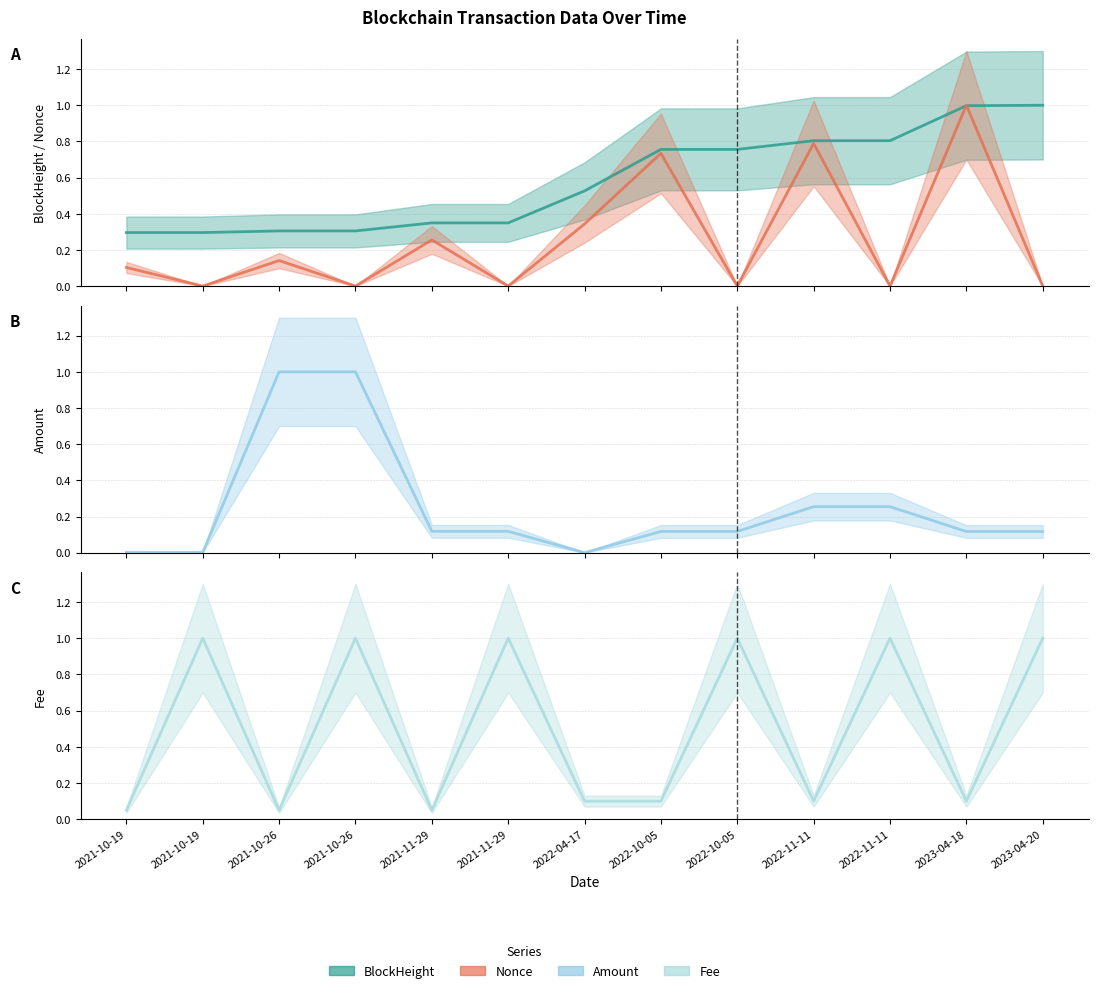

How many interior local valleys does the Nonce series have?

5